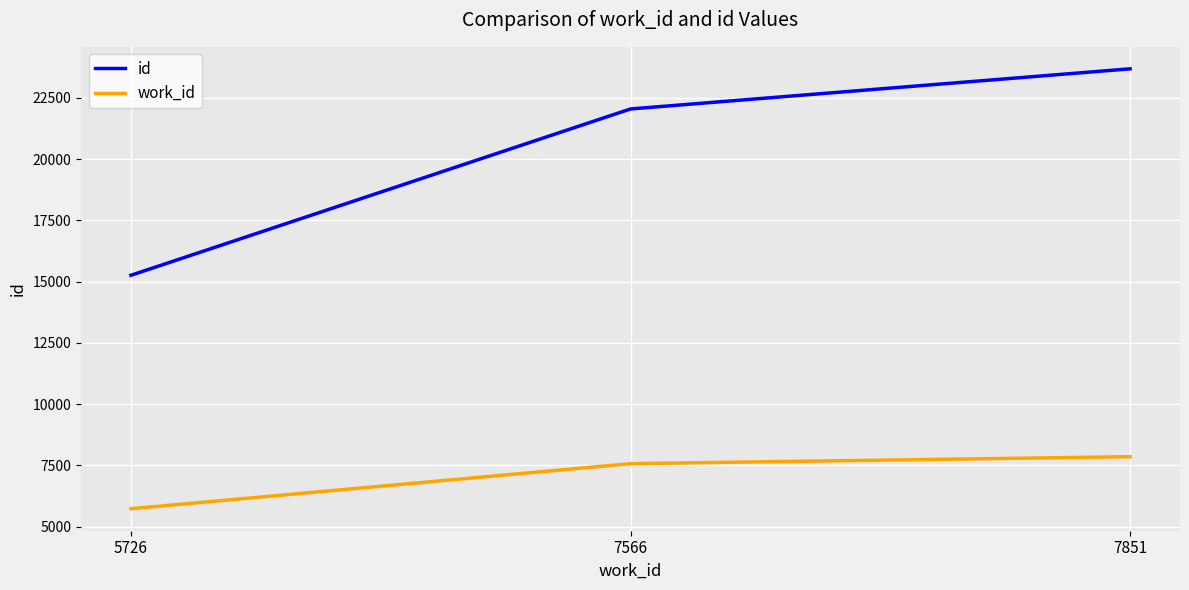

Reading left to right, extract all data points from this chart.

id: 5726=15260	7566=22051	7851=23690
work_id: 5726=5726	7566=7566	7851=7851